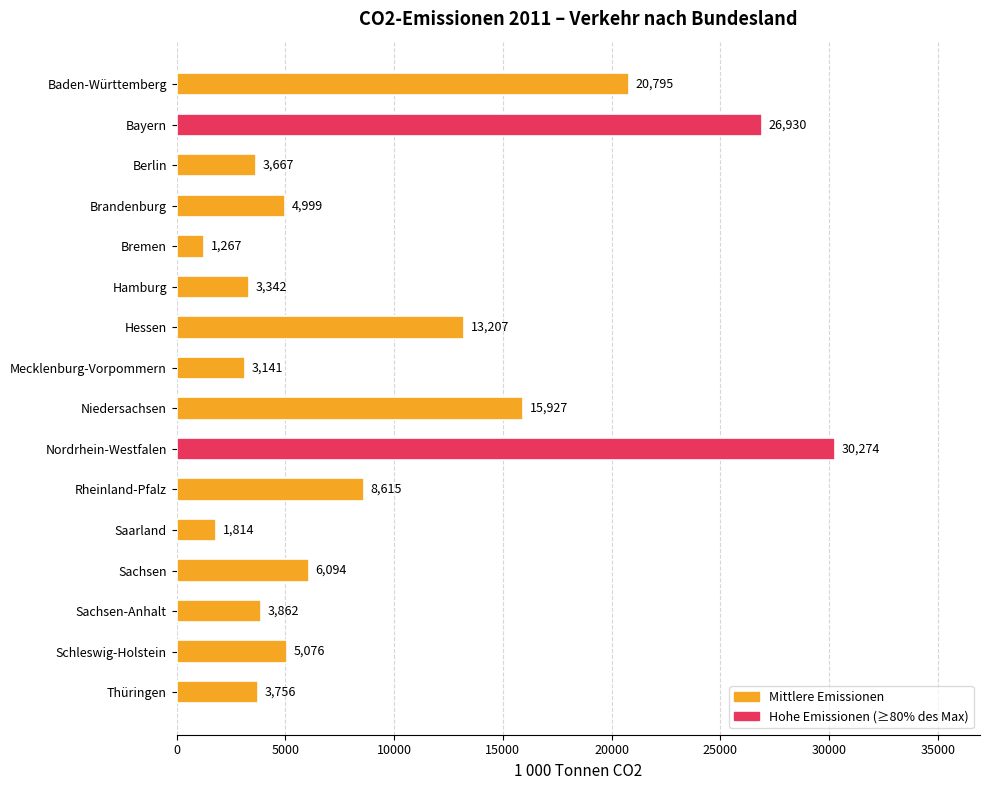

Is it true that the value at Bayern is 26930.0?

True